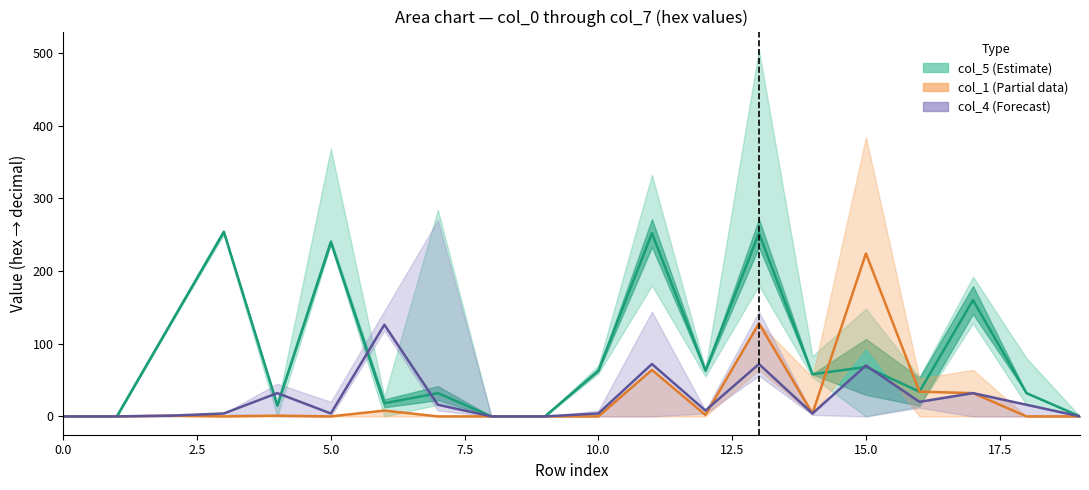

What is the average value of the col_1 (Partial) series?

25